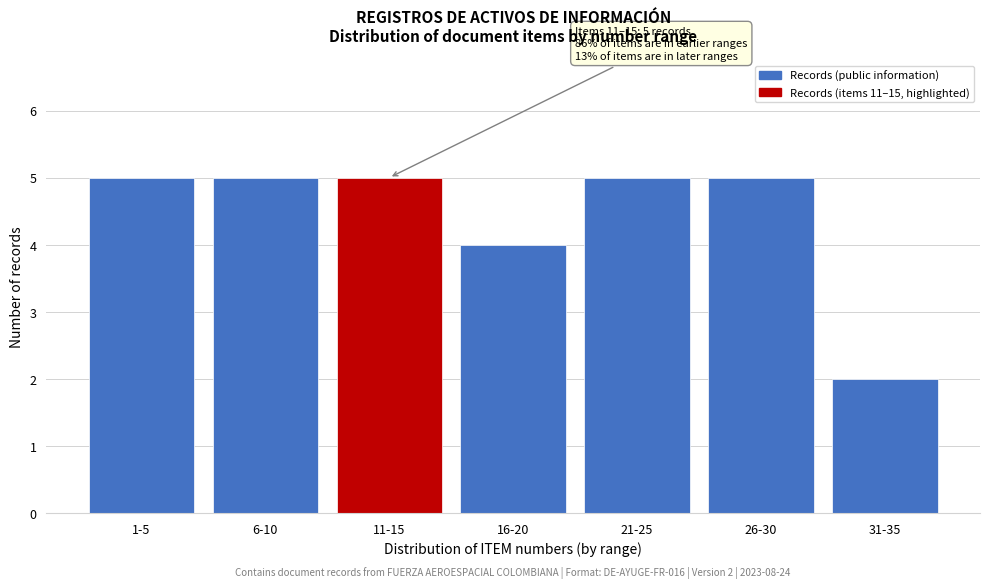

Reading left to right, list all the values displayed in this chart.

5	5	5	4	5	5	2